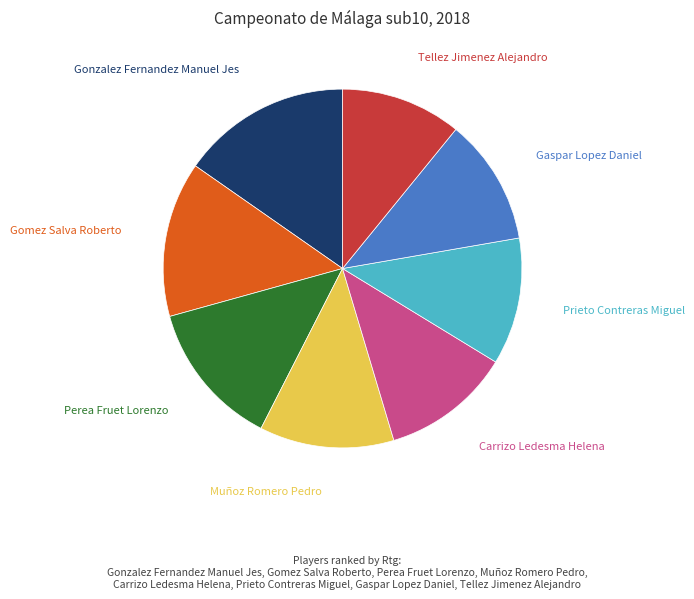

The Perea Fruet Lorenzo slice represents 25% of the pie. True or false?

False